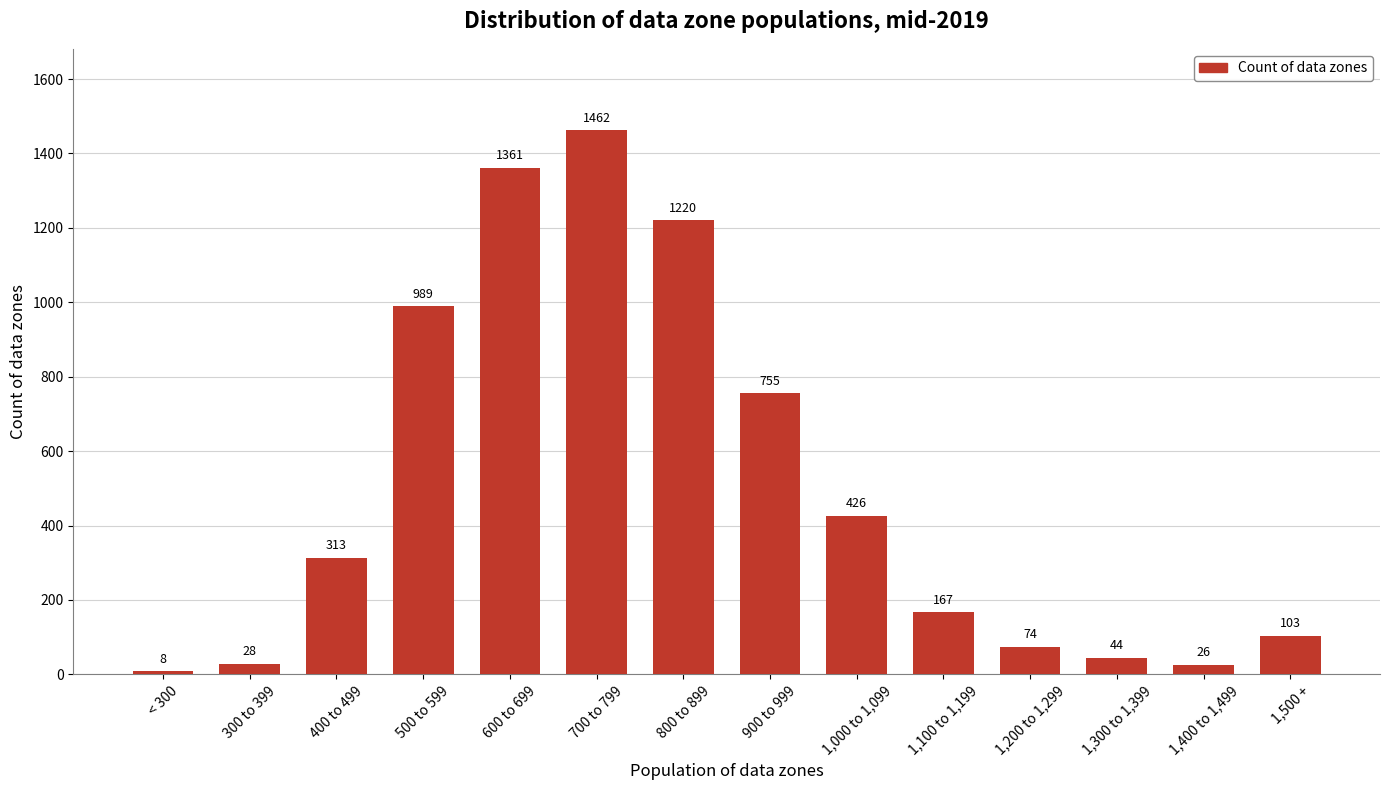

At which category does the chart reach its peak across all series?

700 to 799